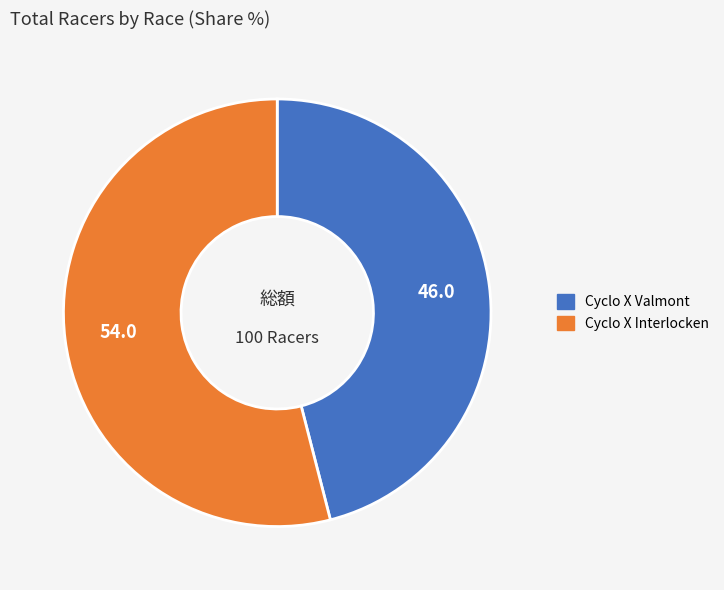

Combined, do Cyclo X Interlocken and Cyclo X Valmont account for over 50%?

Yes